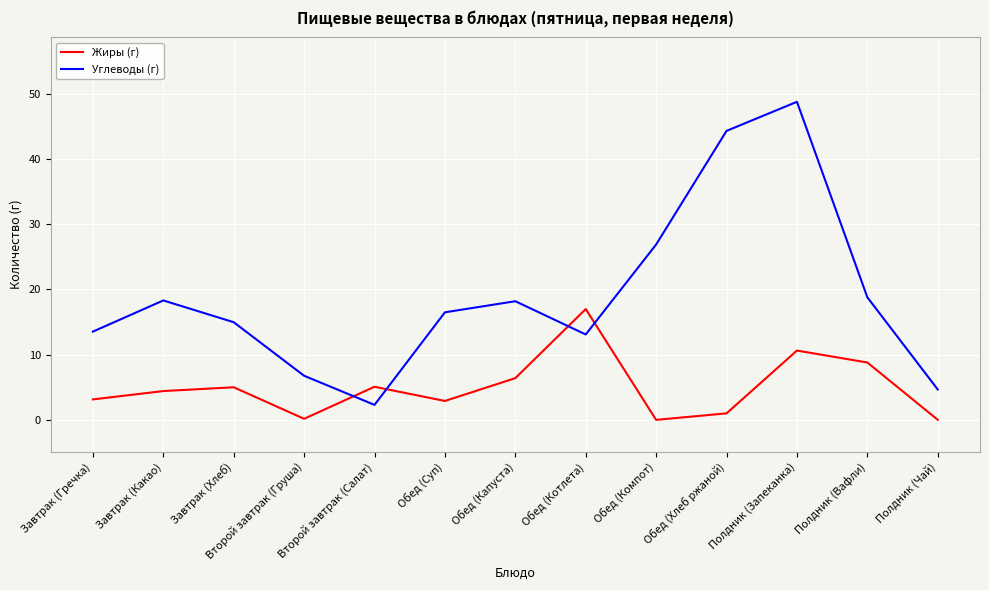

At which category is the sum across all series the highest?

Полдник (Запеканка)